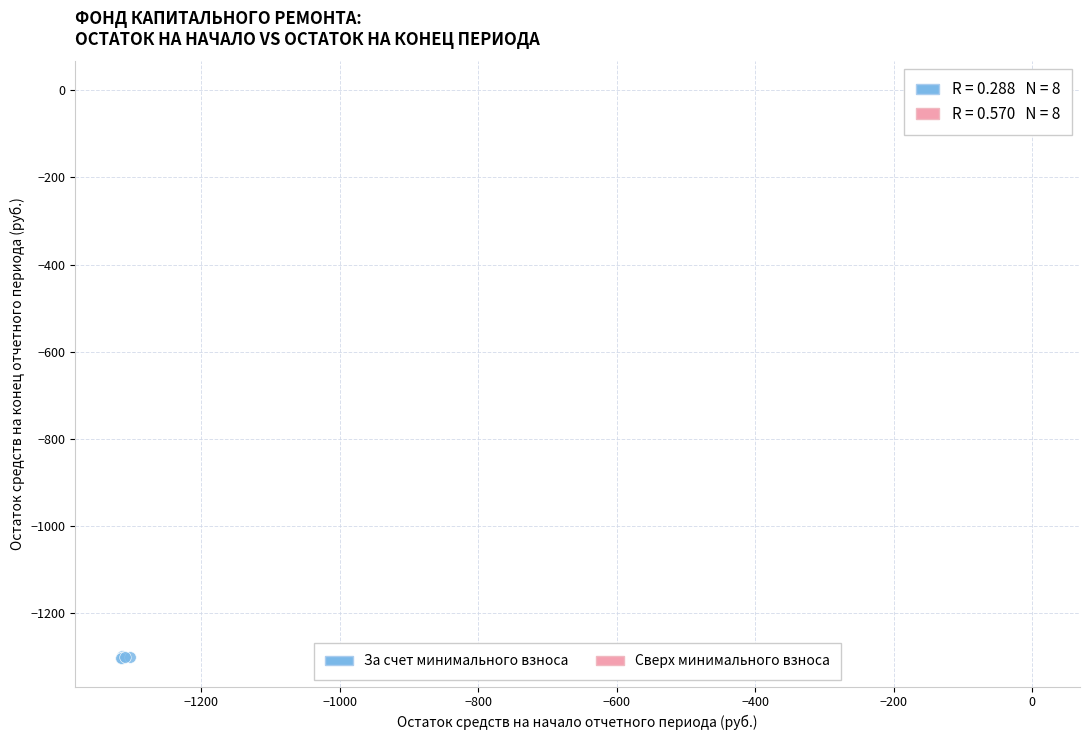

Which series has the widest spread of Y values?

За счет минимального взноса